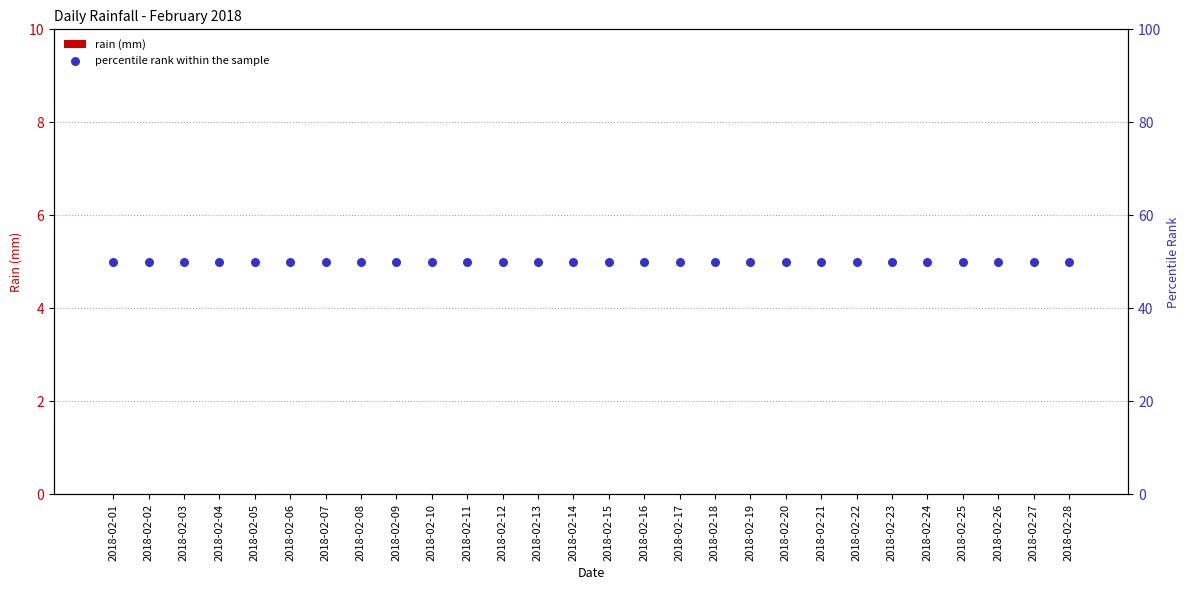

At how many categories does at least one series exceed 19?

28